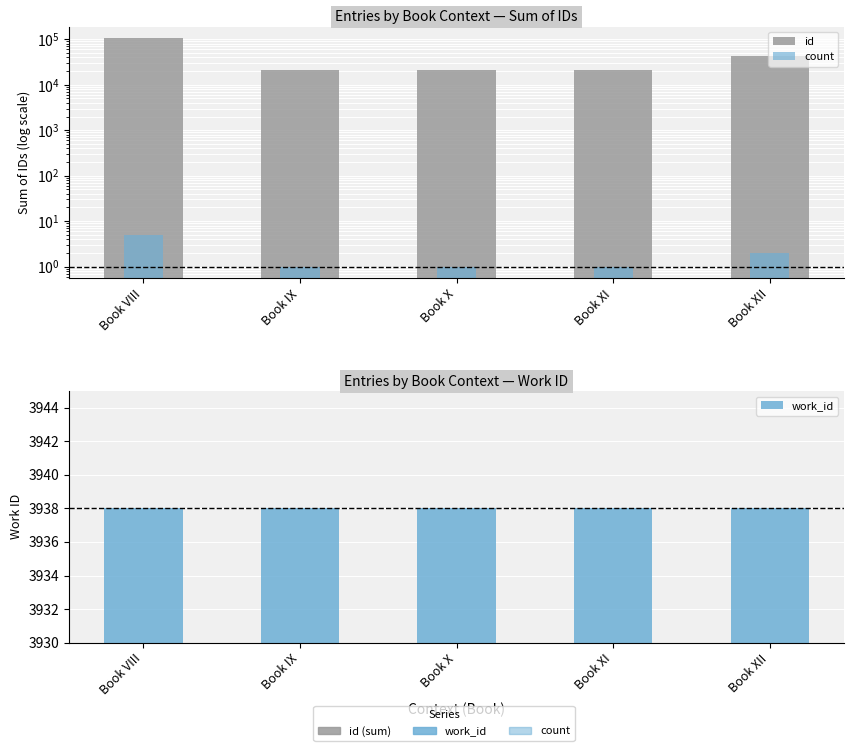

What is the label of the 3rd bar from the right?

Book X